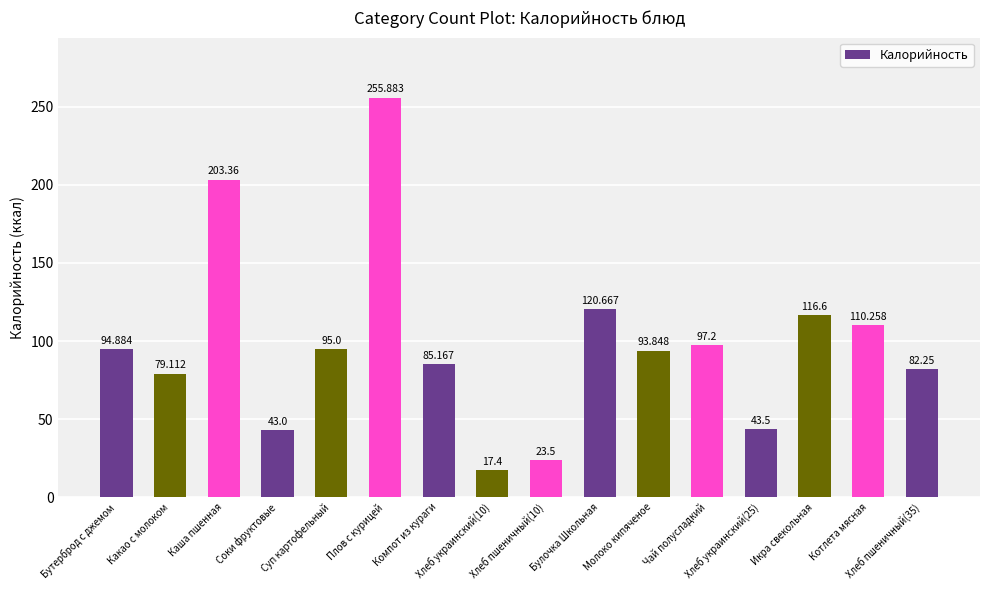

The chart shows a value of 217.0 at Булочка Школьная. True or false?

False